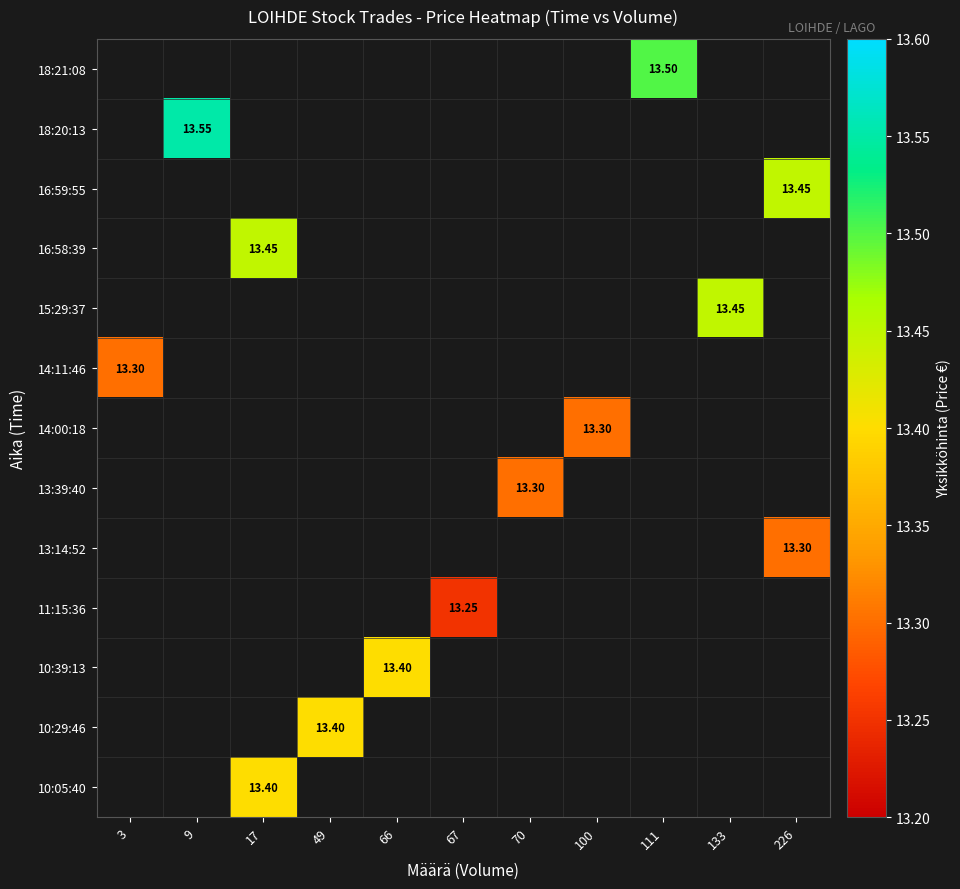

How many distinct data groups are displayed?

13